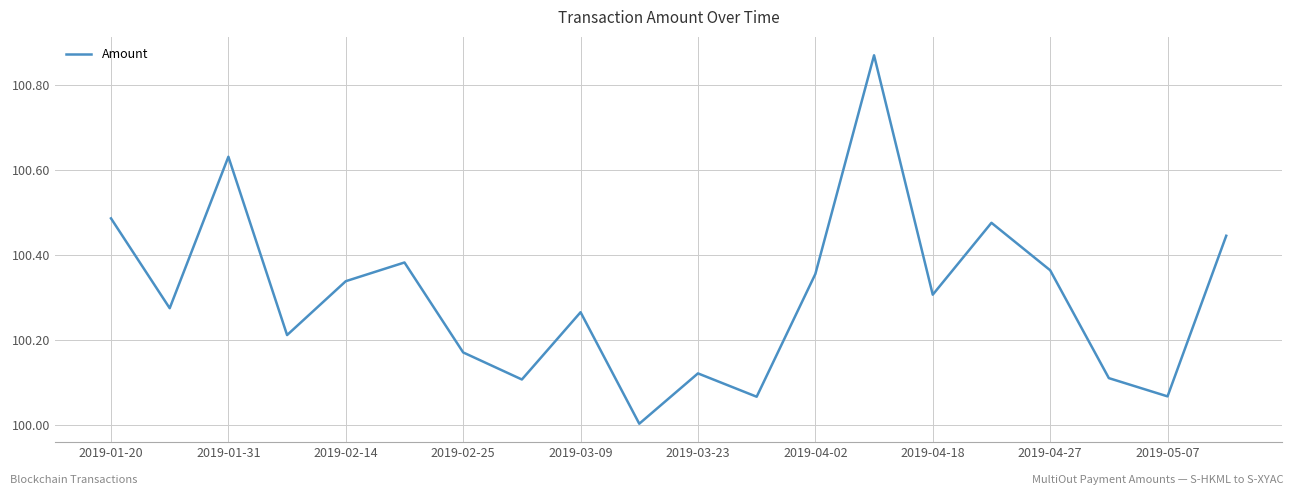

What is the smallest value displayed?

100.0